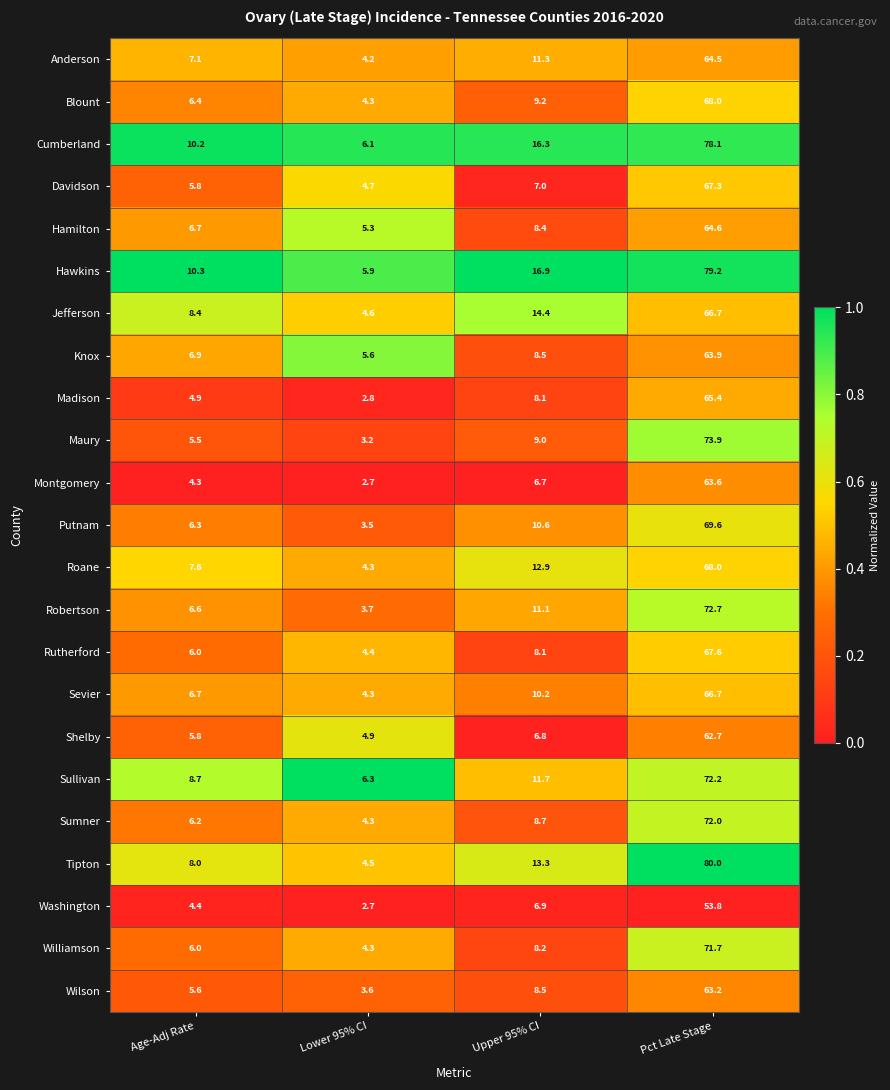

Count the number of data series in this chart.

23